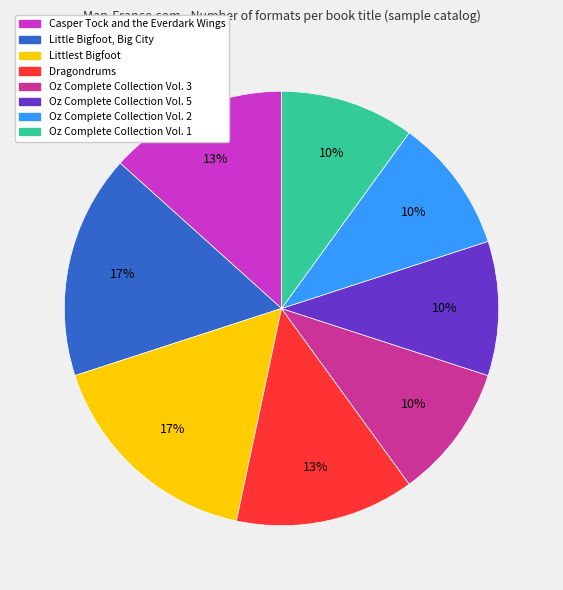

Is Little Bigfoot, Big City the majority of the pie?

No